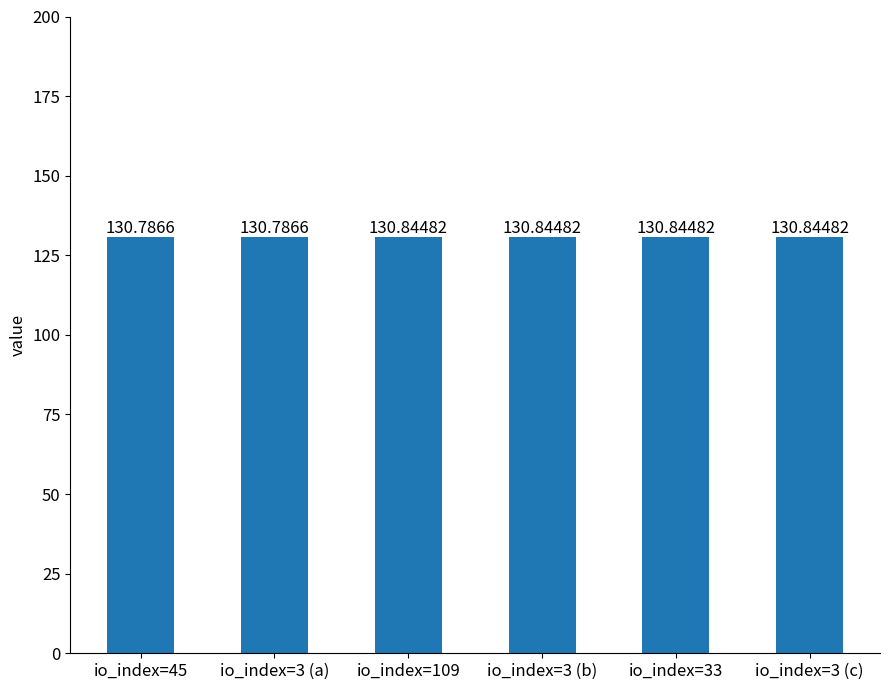

What is the value of the 6th bar from the left?

130.8